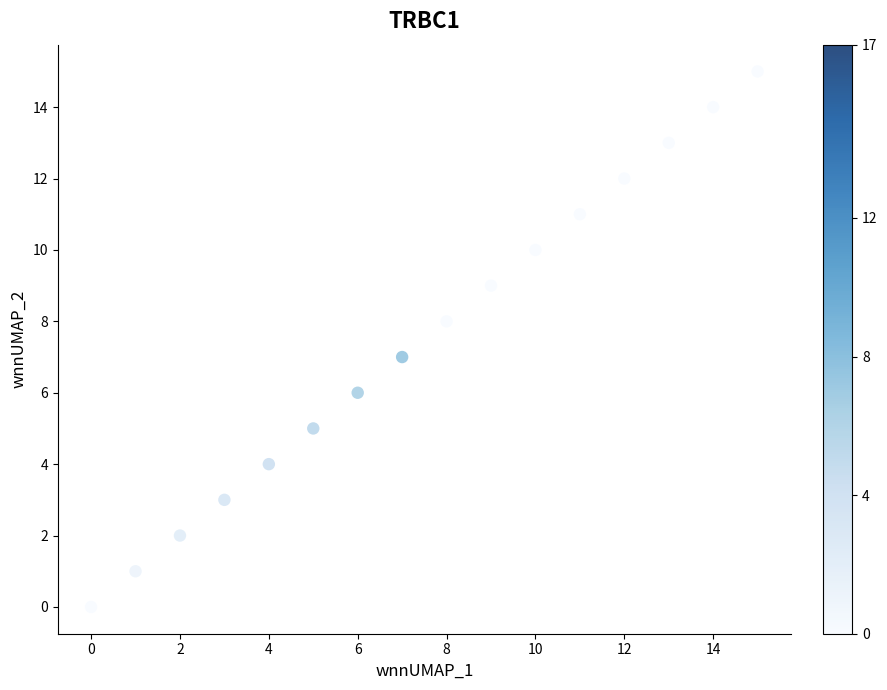

What is the range of Y values (max minus min)?

15